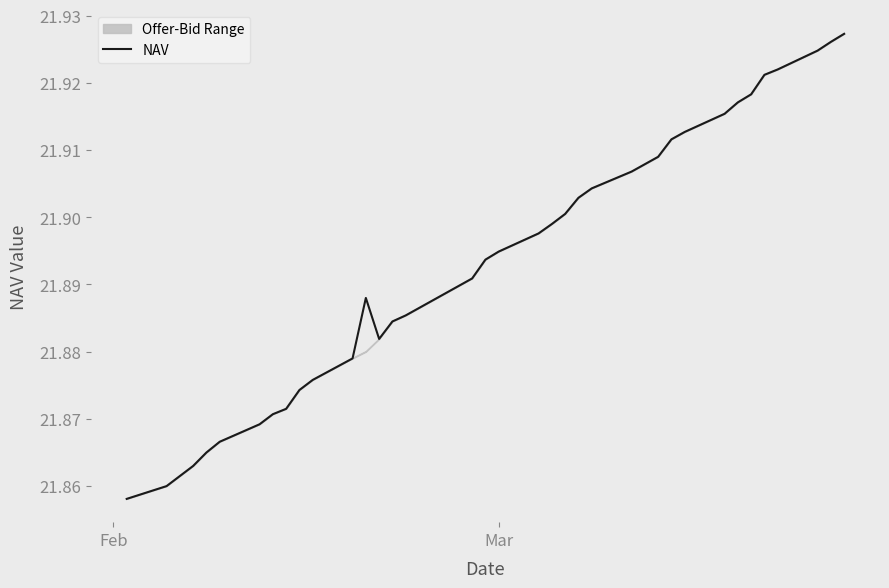

What is the value of the 23rd point from the left?

21.9